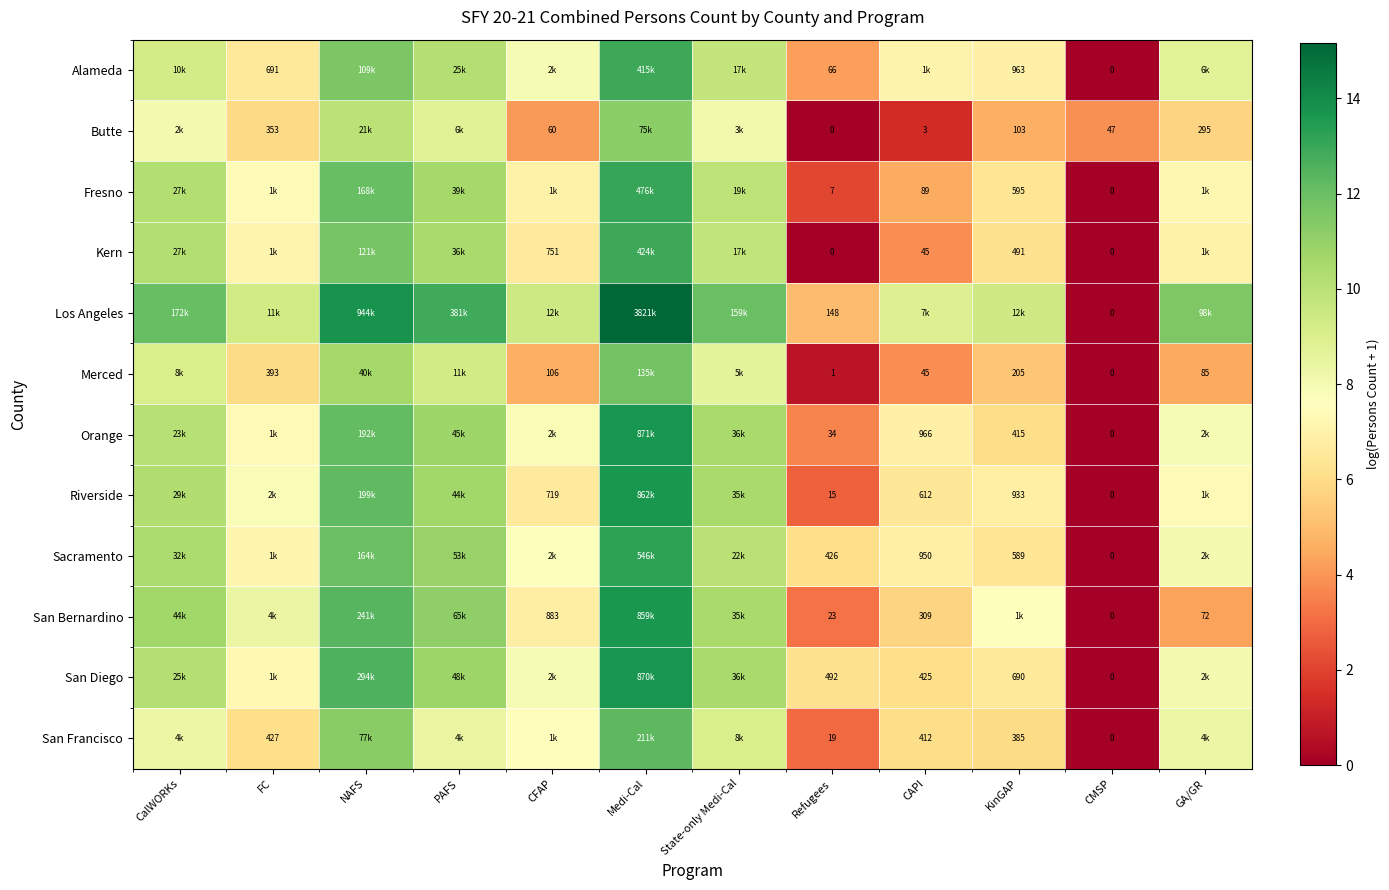

Between Medi-Cal and CAPI, which is larger?

Medi-Cal